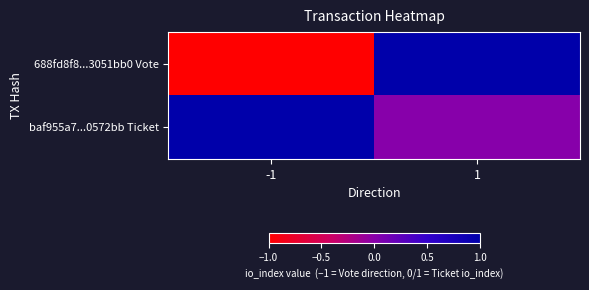

What is the smallest value displayed?

-1